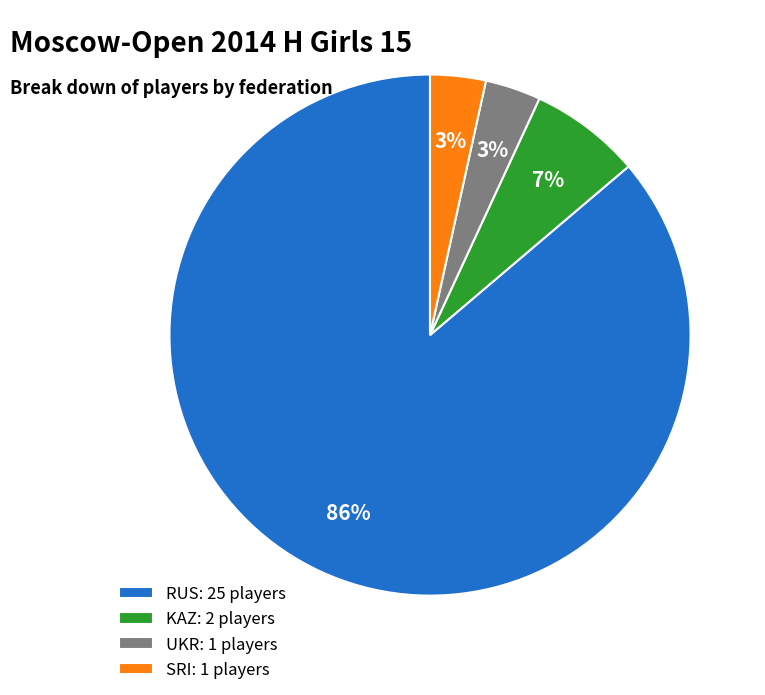

To the nearest percent, what portion does SRI: 1 players represent?

3%